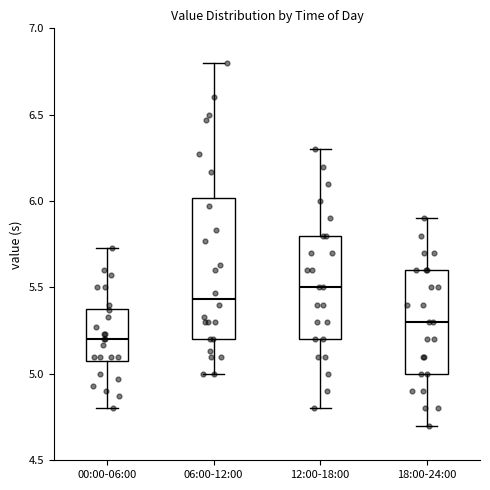

Where does the upper whisker of the box for 06:00-12:00 end on the y-axis? The values are not printed on the chart, so give them approximately, as read against the axis.

6.80